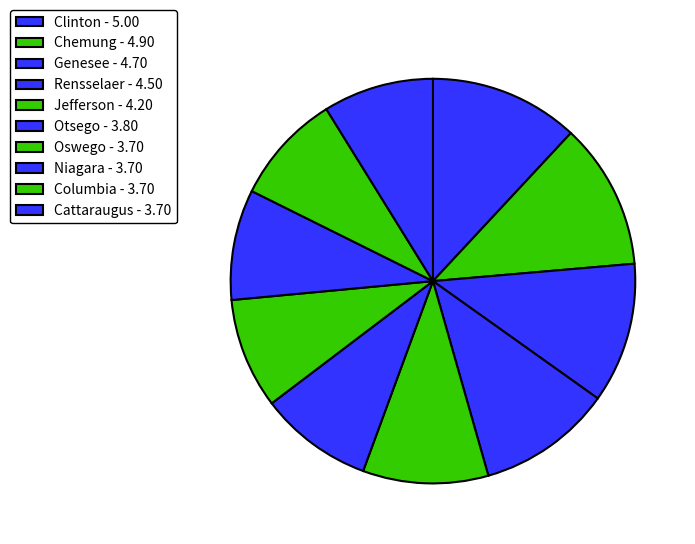

What is the largest slice in the pie chart?

Clinton